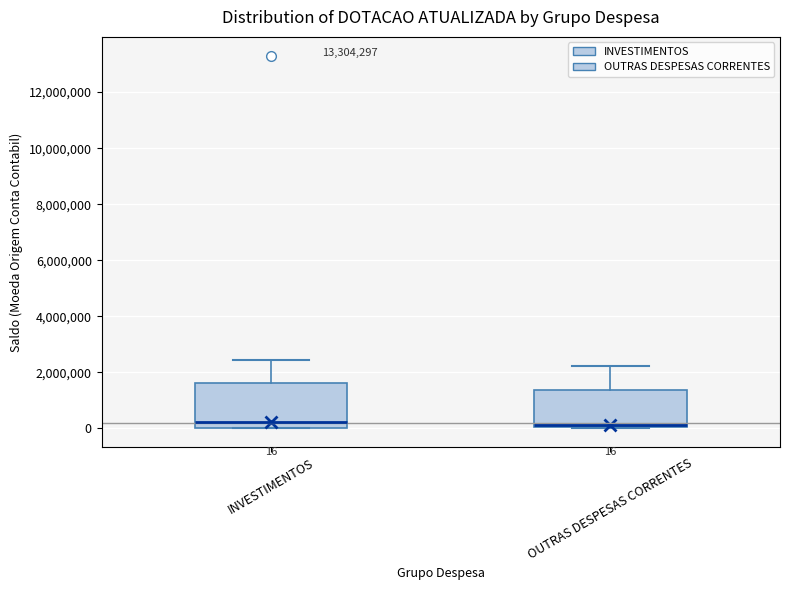

Comparing the boxes themselves (not the whiskers), which one is the tallest?

INVESTIMENTOS